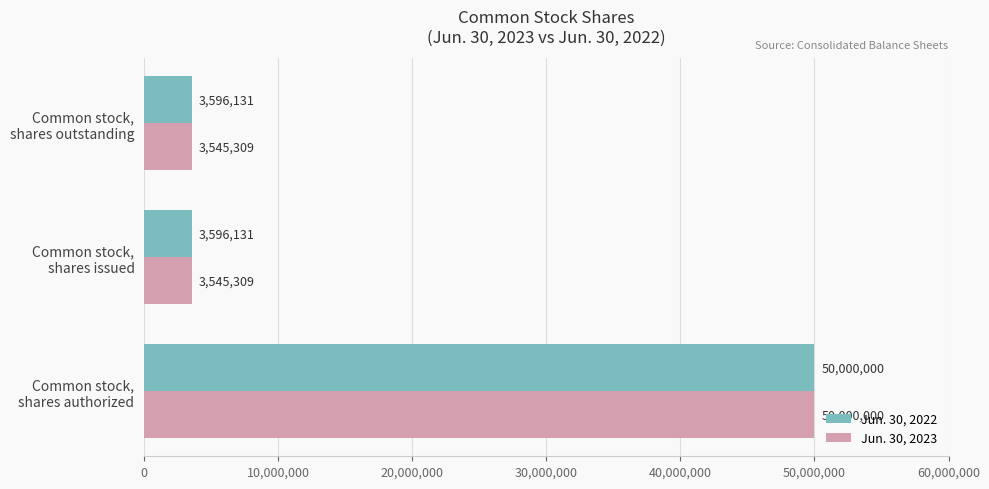

What is the difference between the maximum and minimum values in the Jun. 30, 2023 series?

46454691